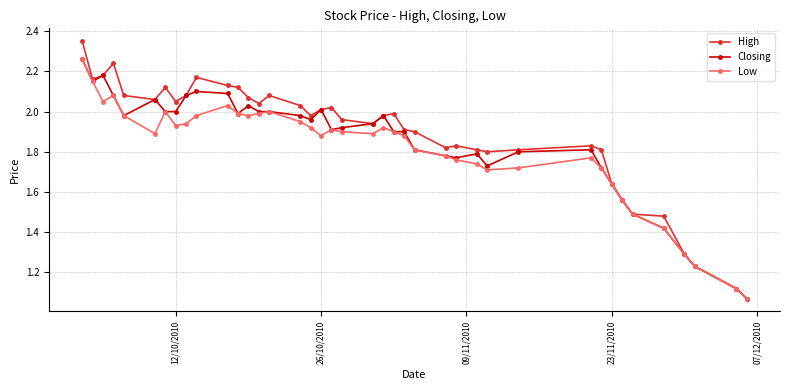

At how many categories does at least one series exceed 1?

40